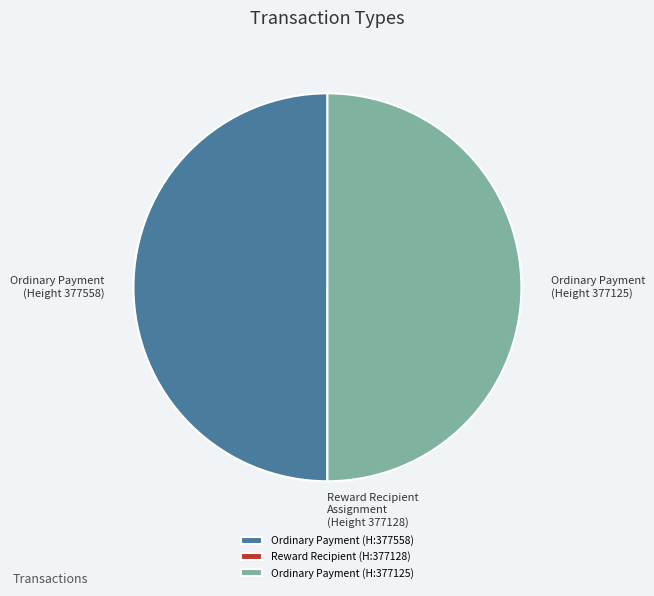

Combined, do Ordinary Payment (Height 377558) and Ordinary Payment (Height 377125) account for over 50%?

Yes